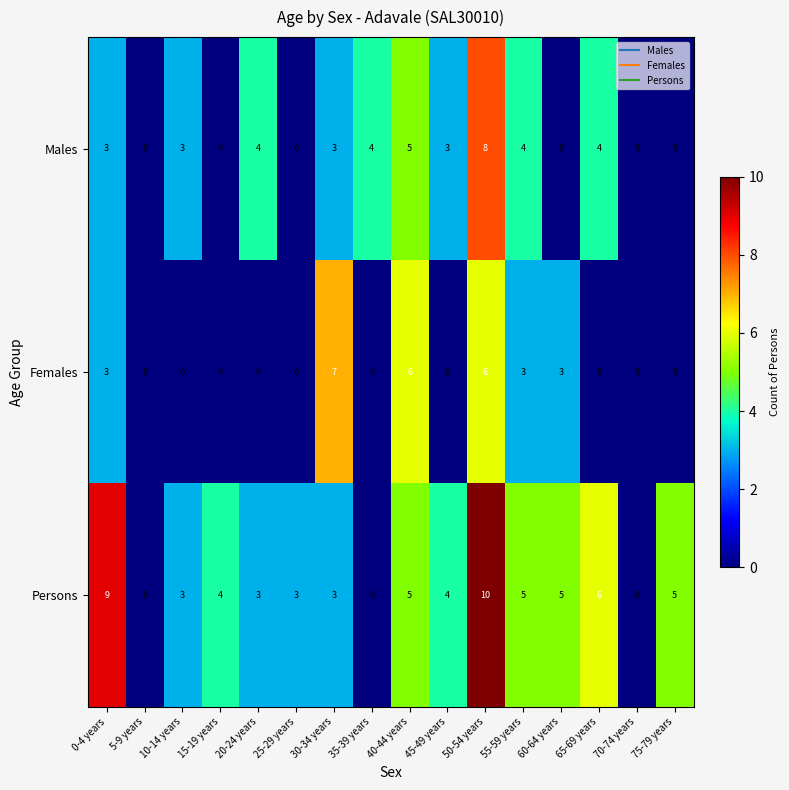

What is the total value across all series at 15-19 years?

4